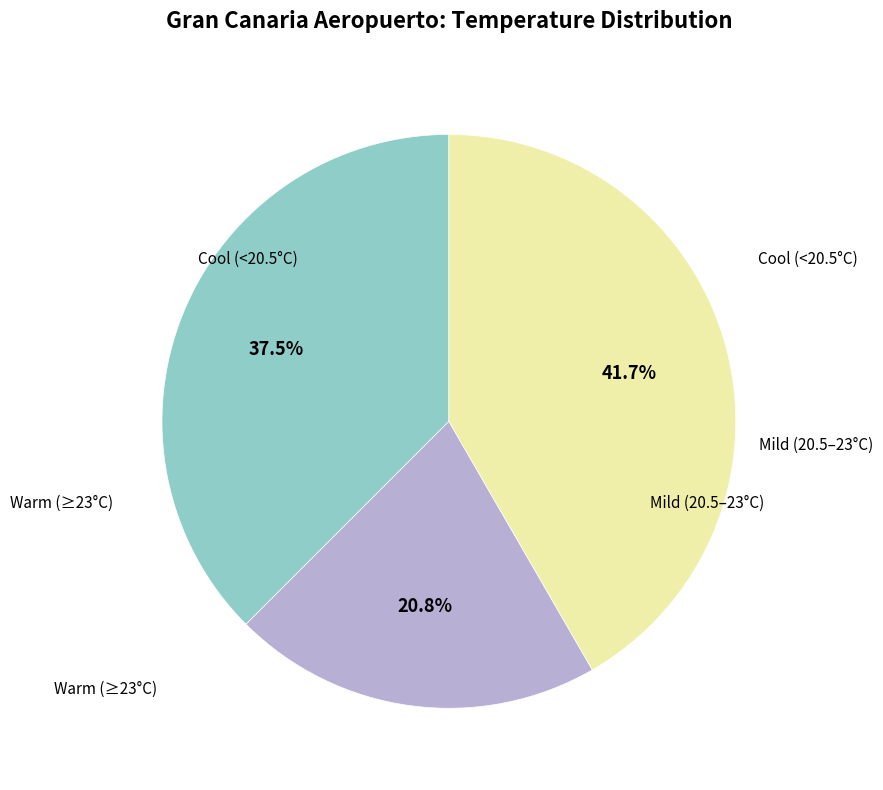

Is there a majority slice in this chart?

No